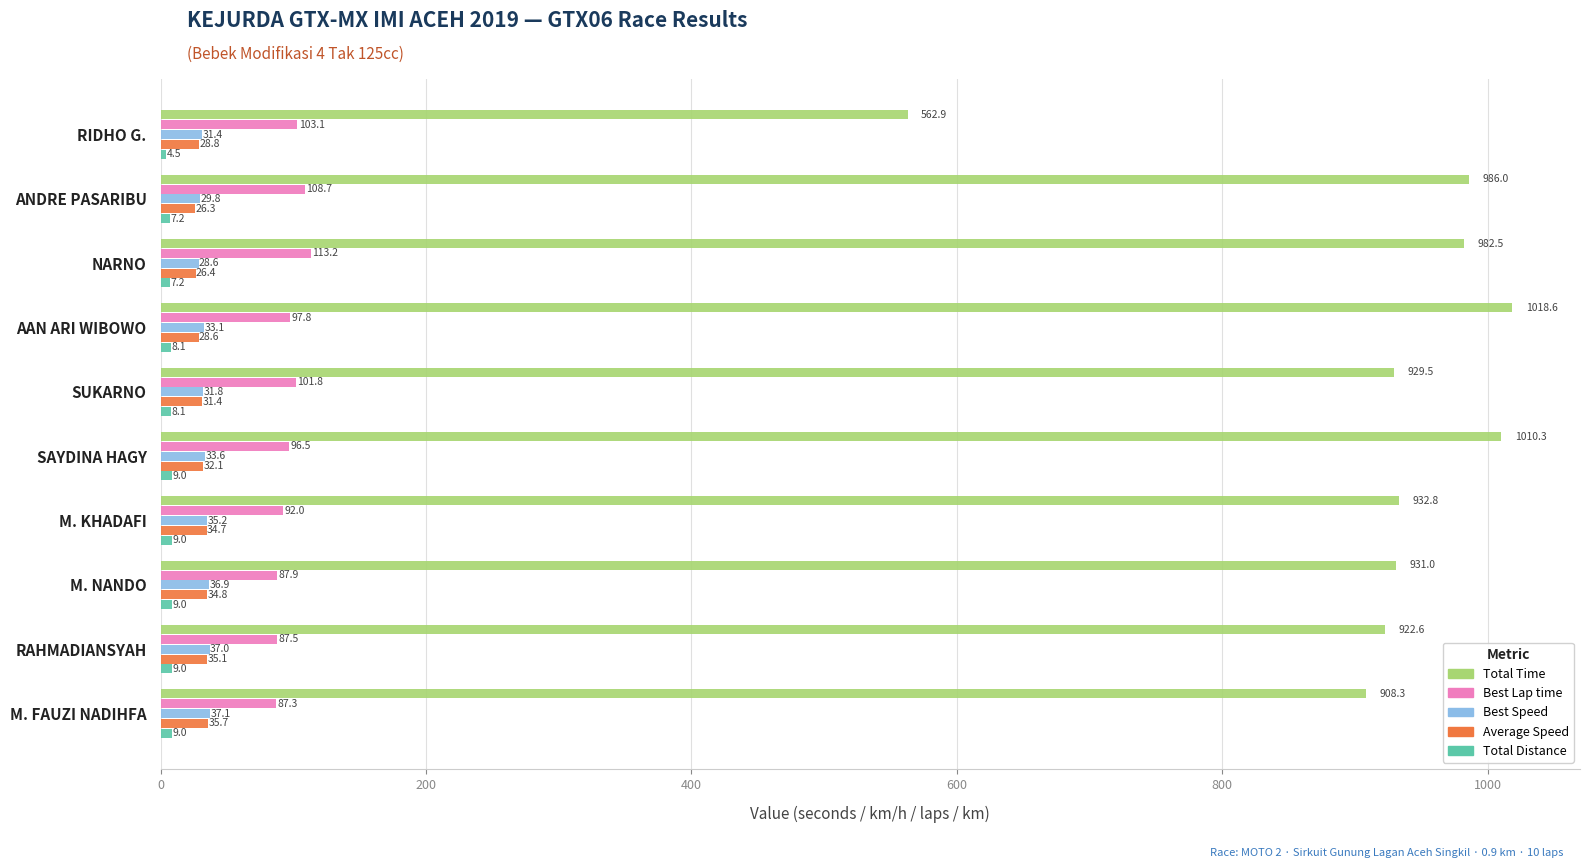

What is the average value of the Best Lap time series?

97.6